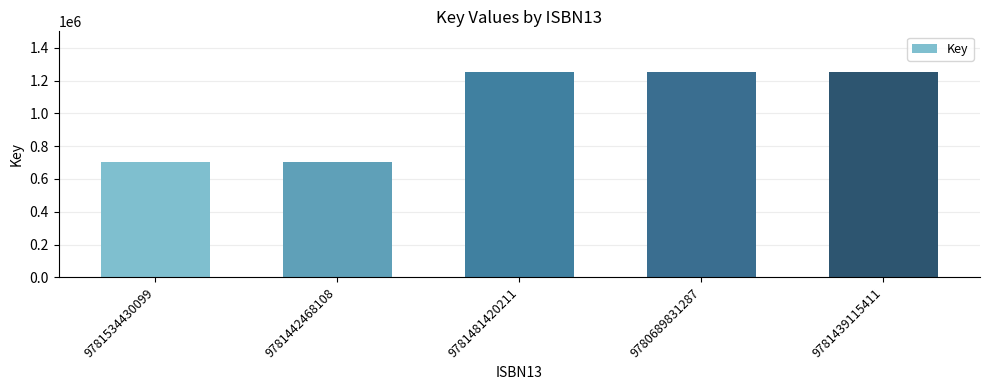

Between 9781442468108 and 9781481420211, which is larger?

9781481420211